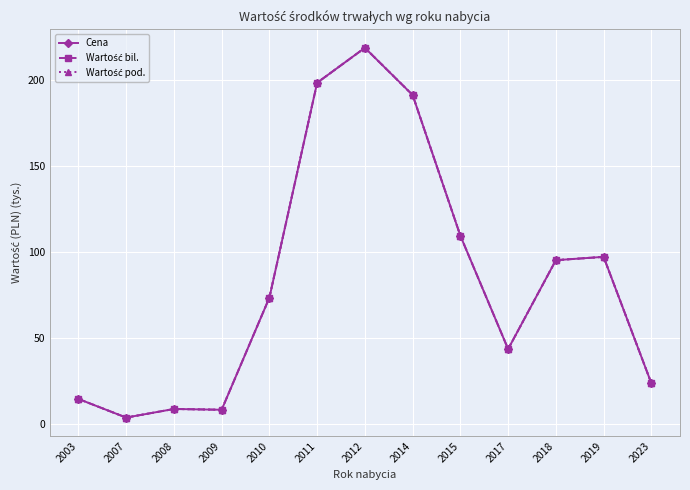

Rank the series at 2010 from highest to lowest value.

Cena, Wartość bil., Wartość pod.